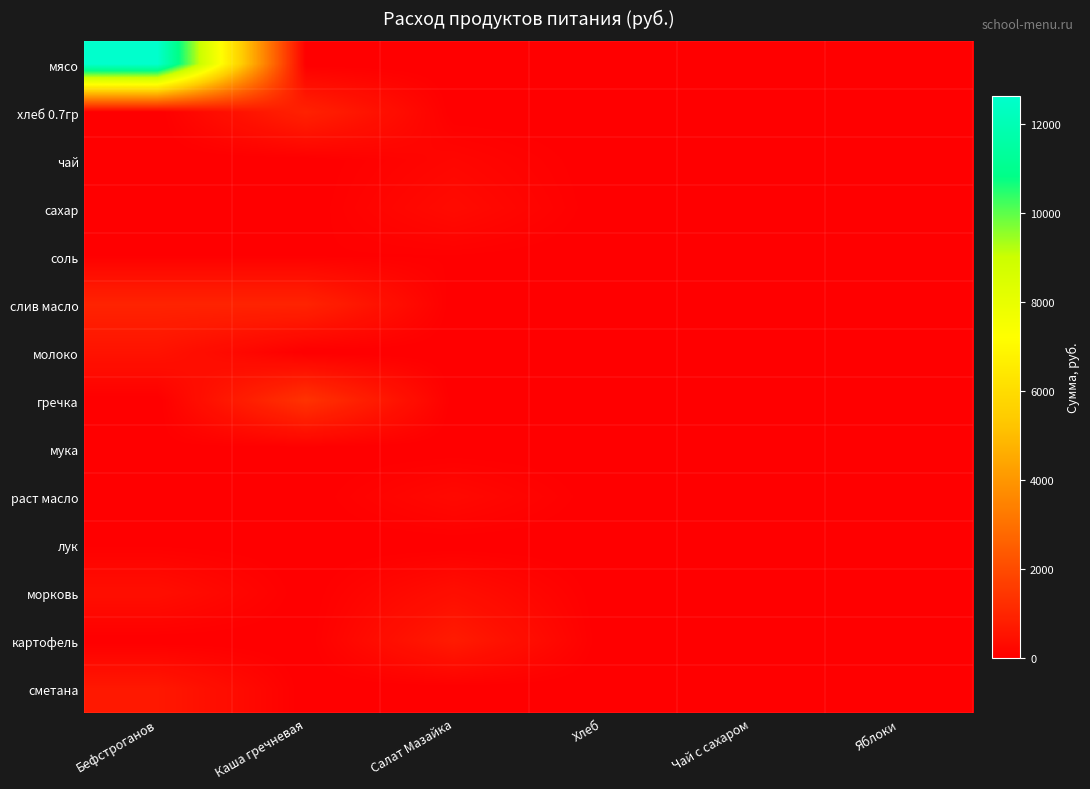

Rank the series at Яблоки from highest to lowest value.

мясо, хлеб 0.7гр, чай, сахар, соль, слив масло, молоко, гречка, мука, раст масло, лук, морковь, картофель, сметана